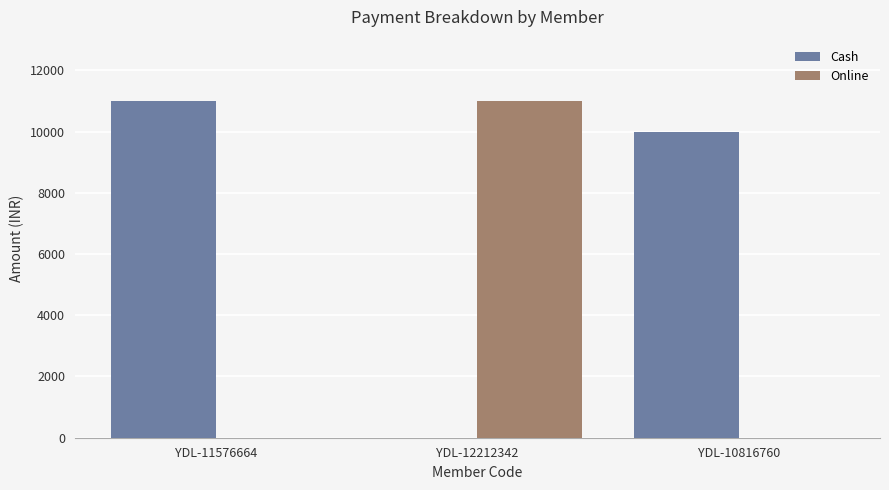

What is the maximum value for Cash?

11000